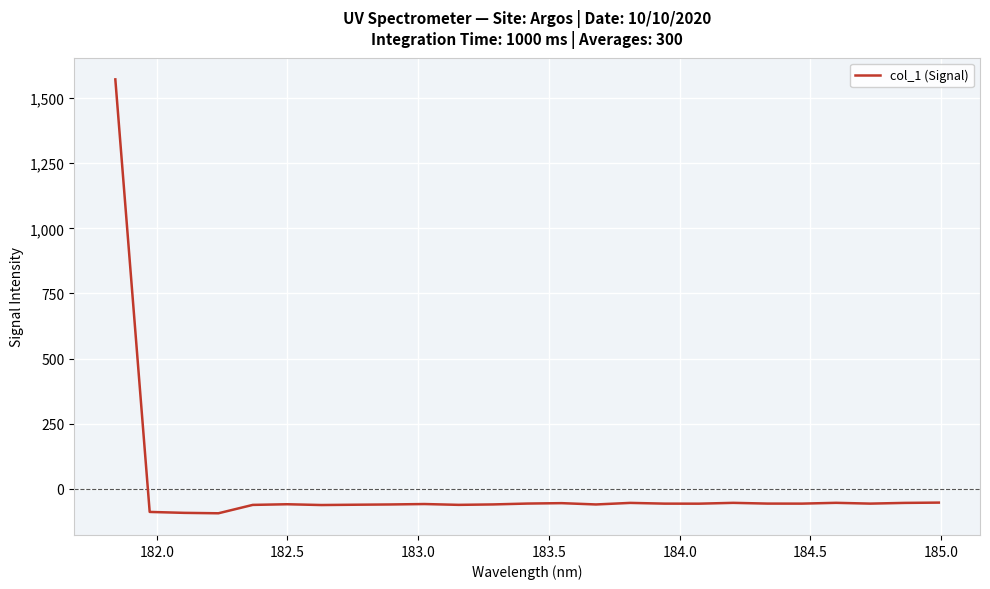

What is the difference between the maximum and minimum values?

1665.4